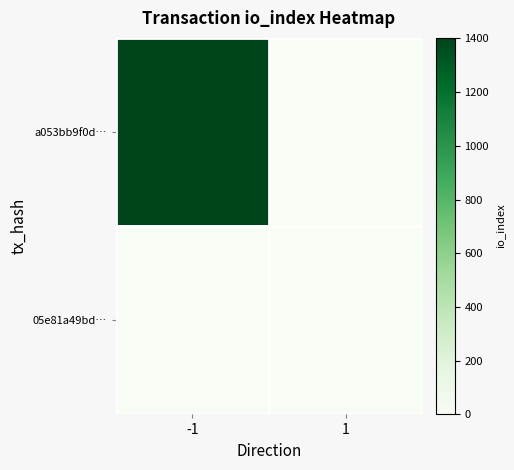

How many categories are shown in the chart?

2